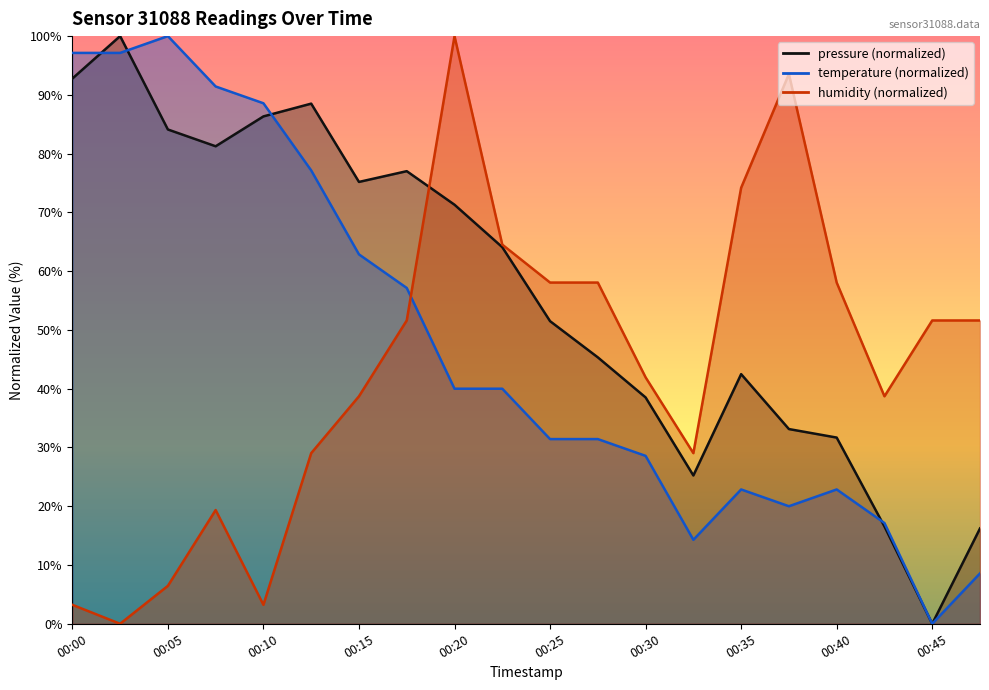

Reading left to right, list all the values displayed in this chart.

pressure: 00:00=92.8	00:02=100.0	00:05=84.1	00:07=81.3	00:10=86.3	00:12=88.5	00:15=75.2	00:17=77.0	00:20=71.3	00:23=64.1	00:25=51.5	00:28=45.3	00:30=38.5	00:32=25.2	00:35=42.5	00:37=33.1	00:40=31.7	00:43=16.6	00:45=0.0	00:48=16.2
temperature: 00:00=97.1	00:02=97.1	00:05=100.0	00:07=91.4	00:10=88.6	00:12=77.1	00:15=62.9	00:17=57.1	00:20=40.0	00:23=40.0	00:25=31.4	00:28=31.4	00:30=28.6	00:32=14.3	00:35=22.9	00:37=20.0	00:40=22.9	00:43=17.1	00:45=0.0	00:48=8.6
humidity: 00:00=3.2	00:02=0.0	00:05=6.5	00:07=19.4	00:10=3.2	00:12=29.0	00:15=38.7	00:17=51.6	00:20=100.0	00:23=64.5	00:25=58.1	00:28=58.1	00:30=41.9	00:32=29.0	00:35=74.2	00:37=93.5	00:40=58.1	00:43=38.7	00:45=51.6	00:48=51.6